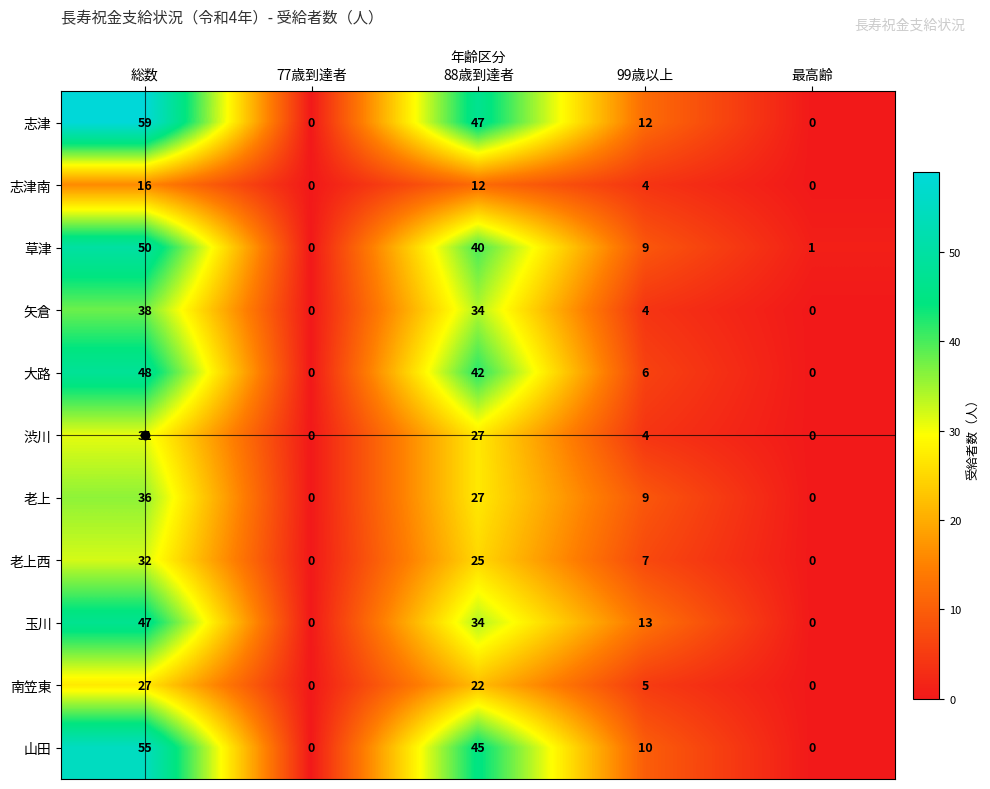

Where is 志津 nearest to the value 29?

99歳以上